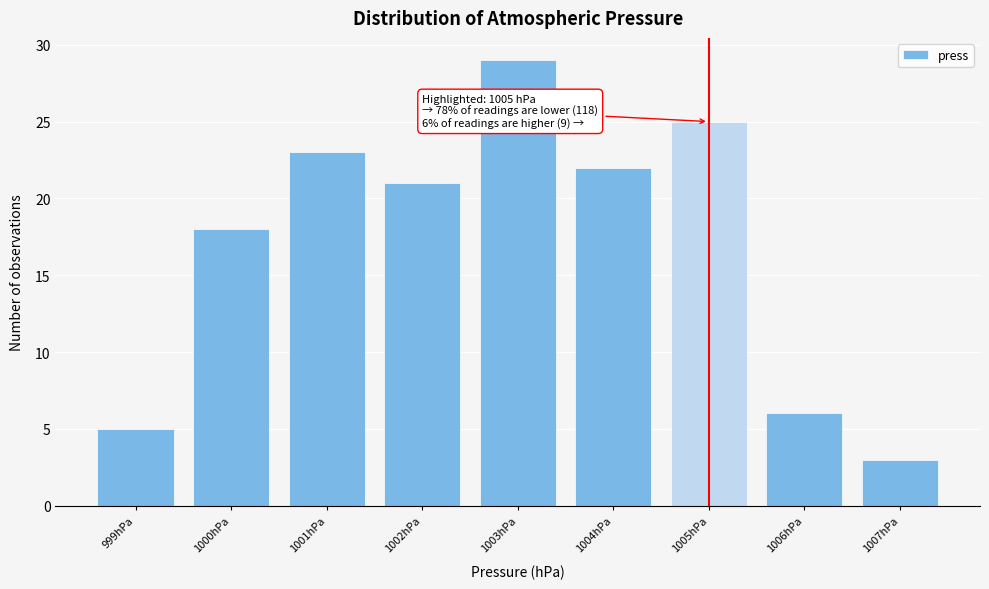

Which range on the x-axis has the tallest bar?

1002.5 to 1003.5